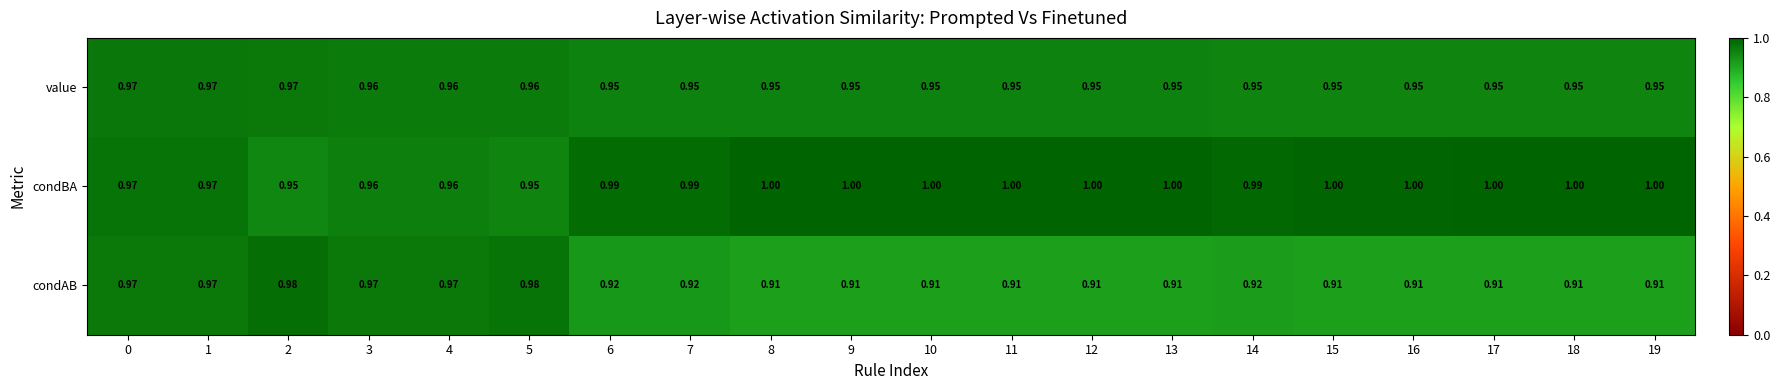

Which series has the widest spread of values?

condAB